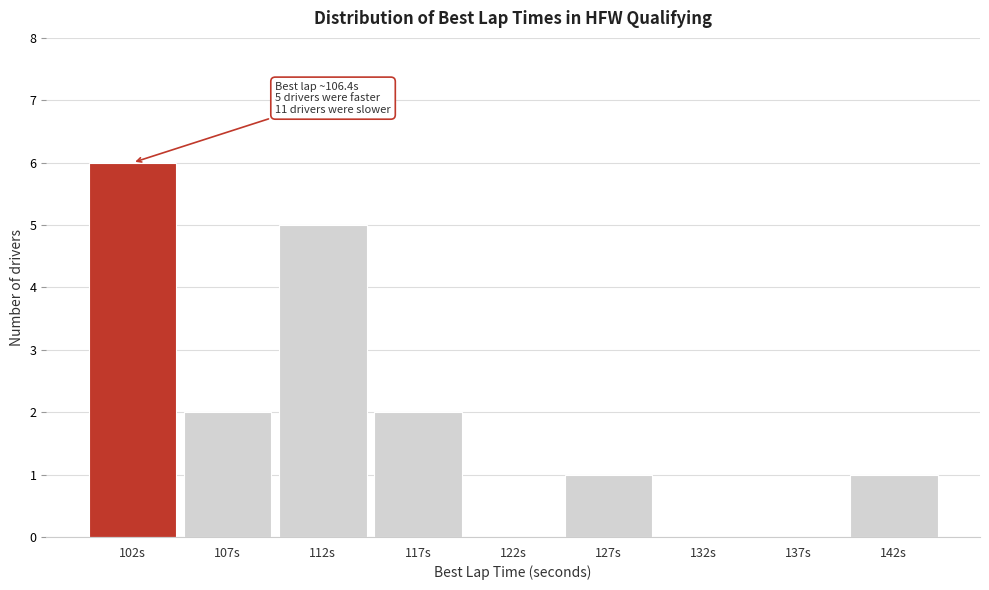

Reading right to left, list all the values displayed in this chart.

142s=1	137s=0	132s=0	127s=1	122s=0	117s=2	112s=5	107s=2	102s=6